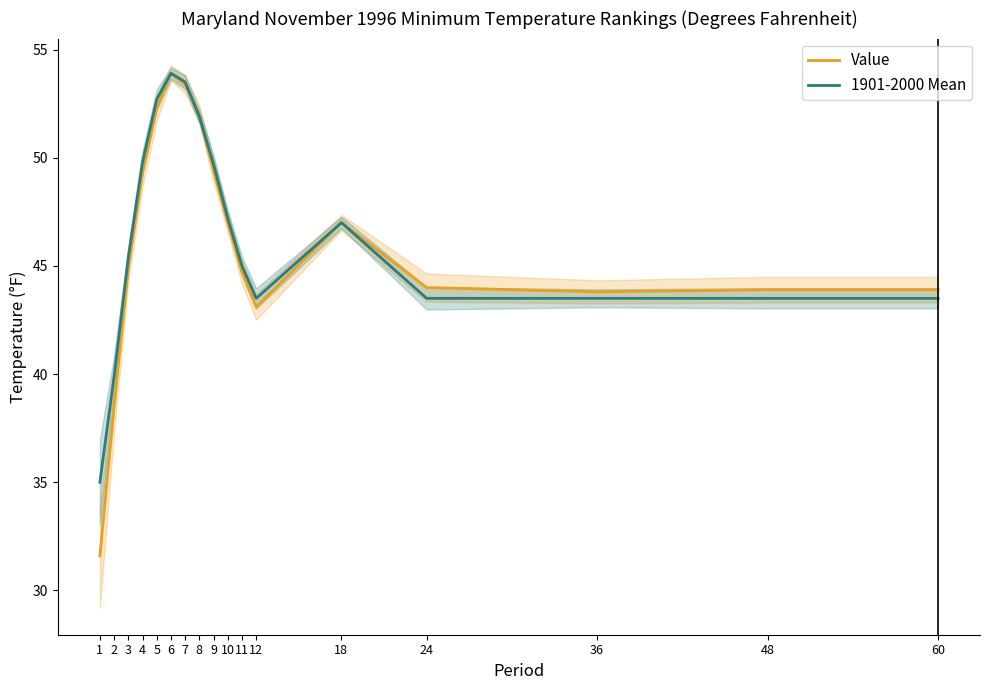

The Value series shows 11.3 at 18. True or false?

False